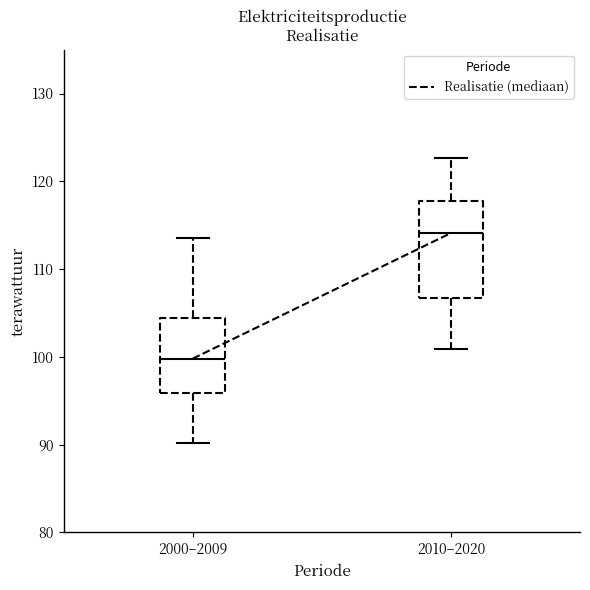

Where is the lower edge of the box for 2010–2020 on the y-axis? The values are not printed on the chart, so give them approximately, as read against the axis.

107